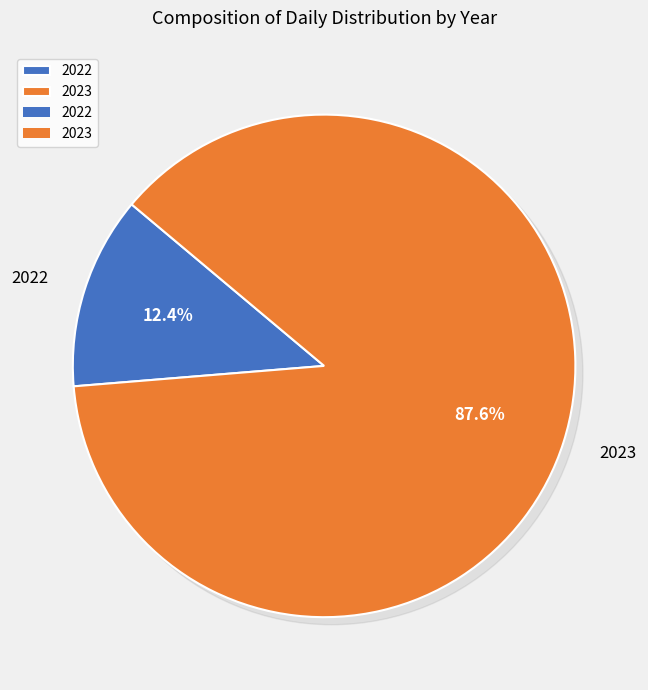

What percentage is NOT represented by 2022?

87.6%